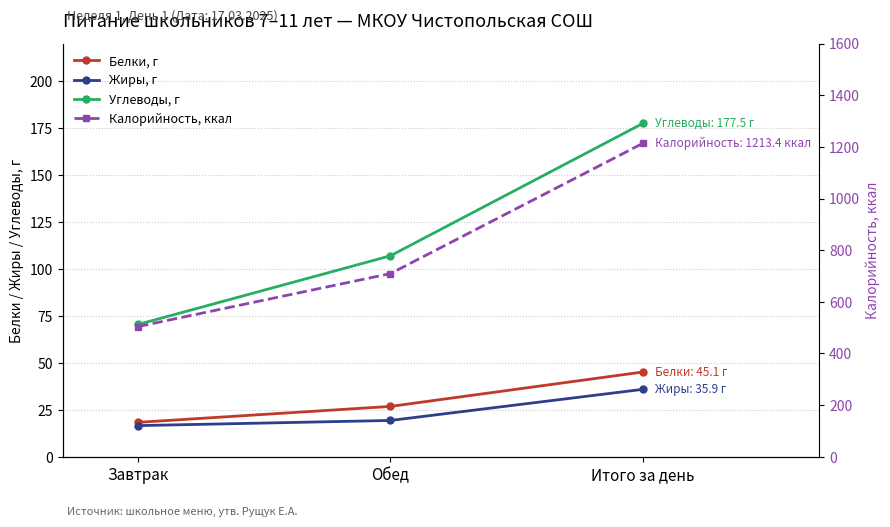

Which series has the widest spread of values?

Калорийность, ккал